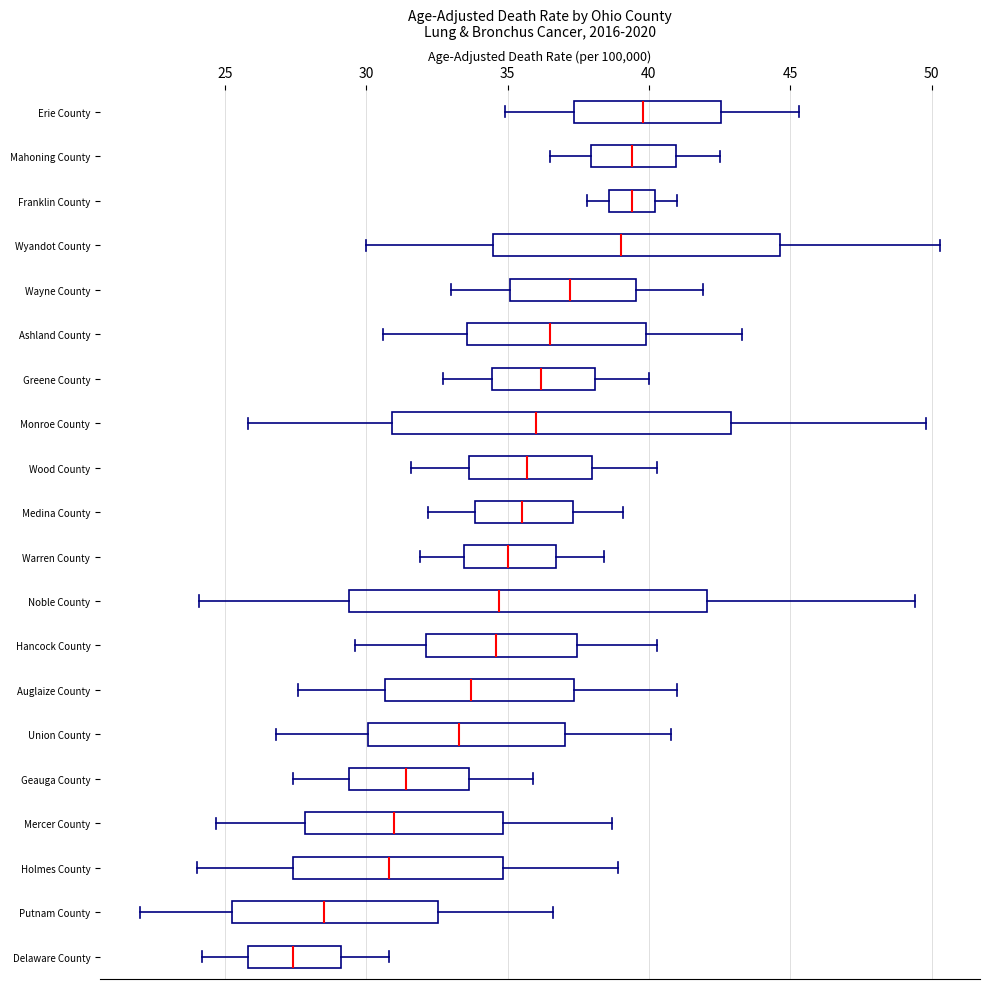

Comparing the boxes themselves (not the whiskers), which one is the widest?

Noble County